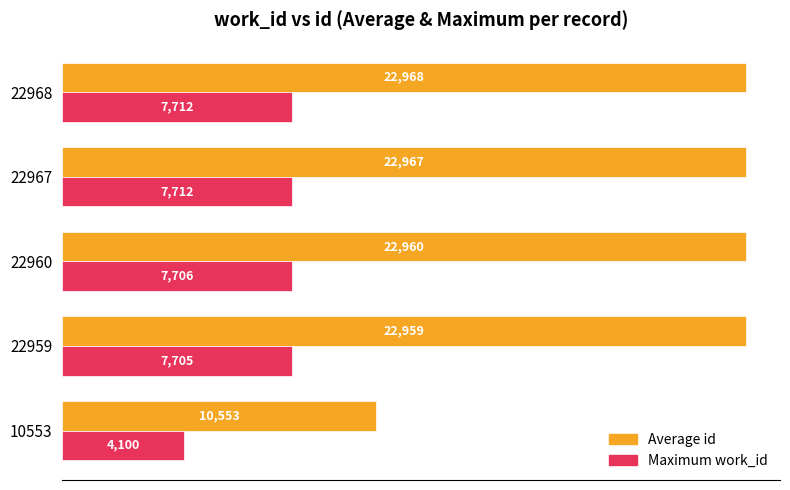

Which category has the highest value across all series?

22968